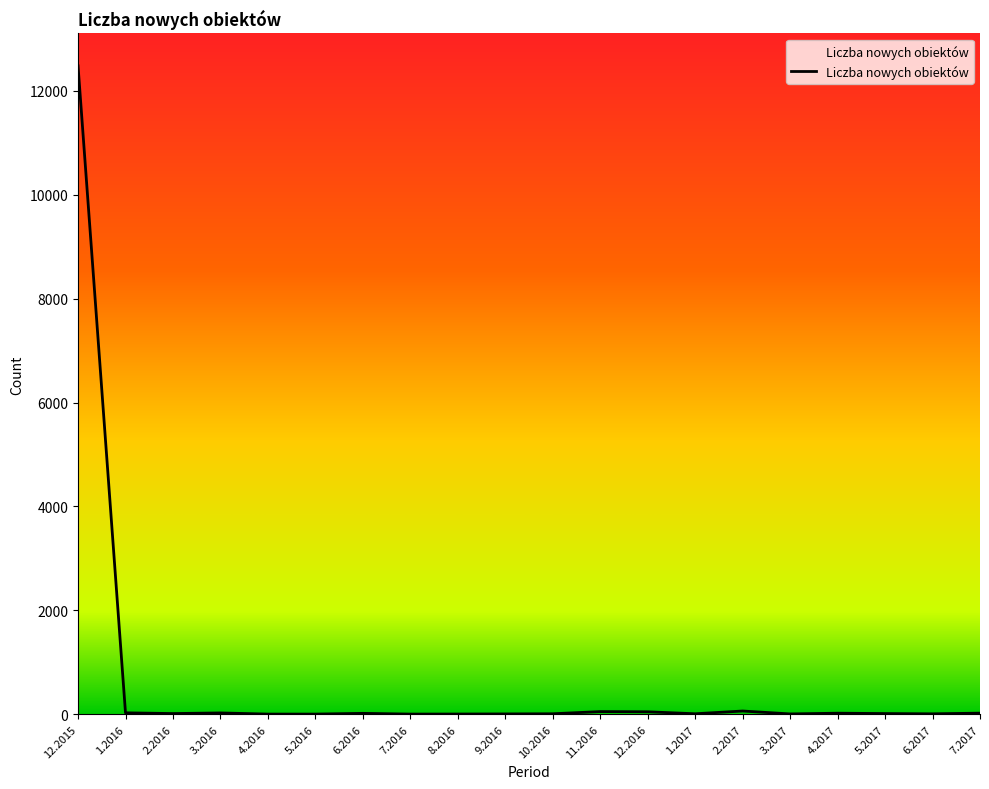

What is the greatest value displayed?

12481